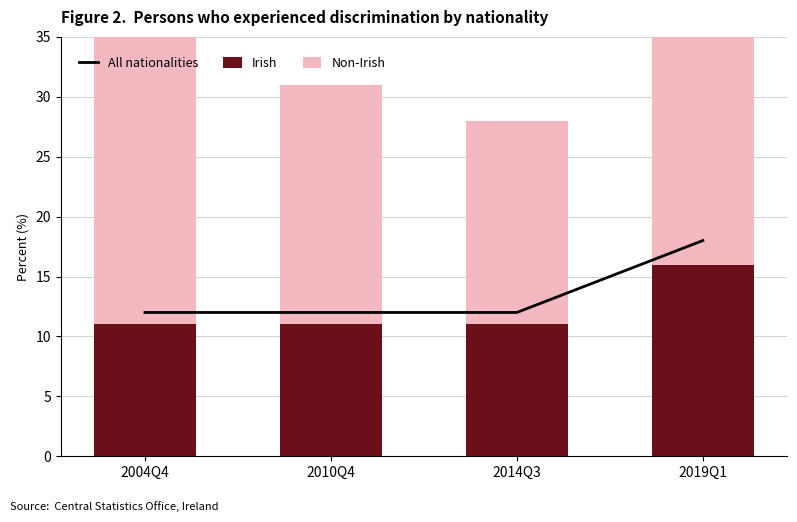

Which series has the largest range (max minus min)?

Non-Irish